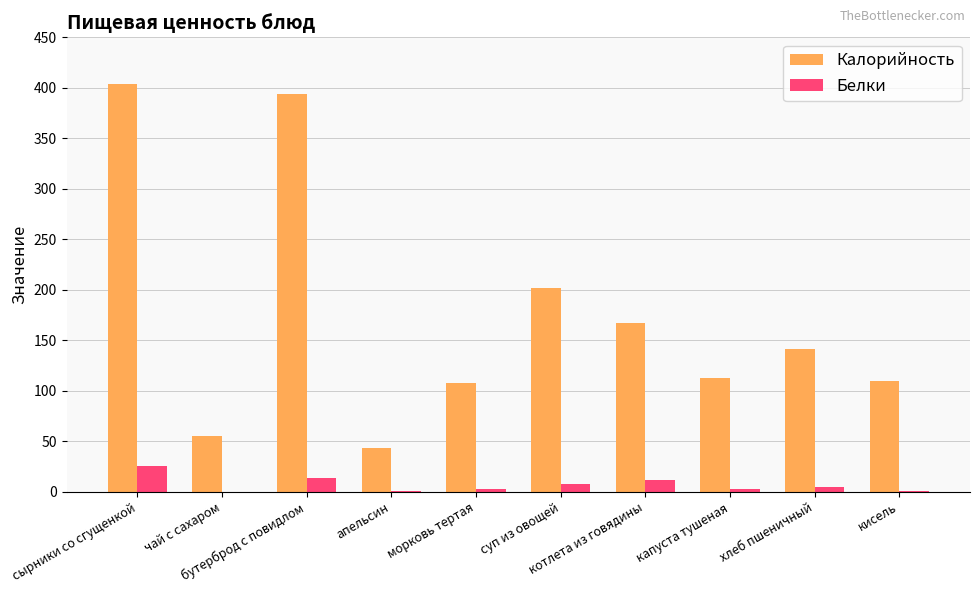

Count the number of categories in the chart.

10